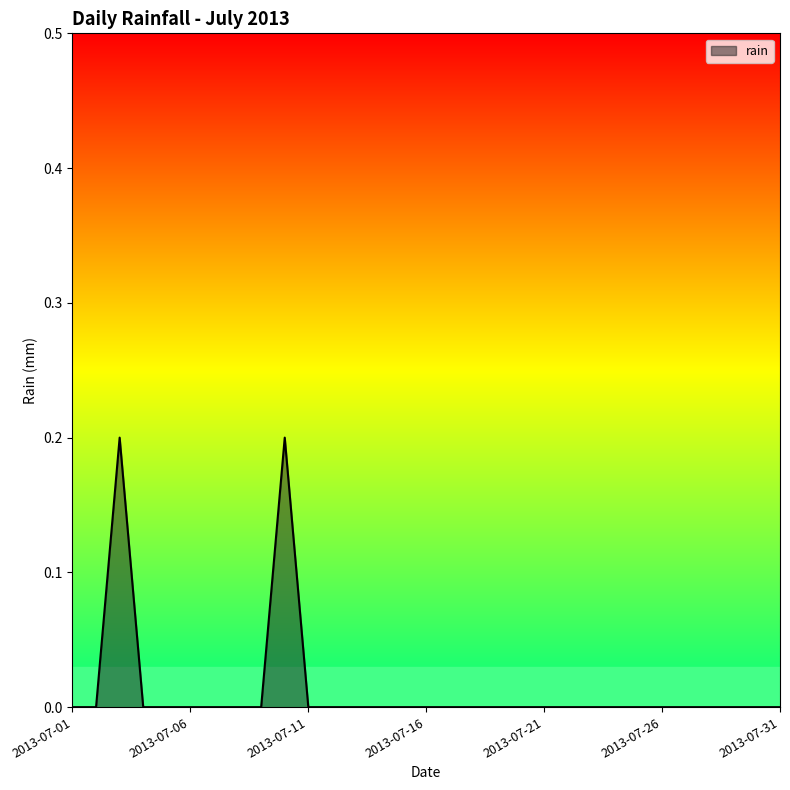

Rank the categories by value from highest to lowest.

2013-07-03, 2013-07-10, 2013-07-01, 2013-07-02, 2013-07-04, 2013-07-05, 2013-07-06, 2013-07-07, 2013-07-08, 2013-07-09, 2013-07-11, 2013-07-12, 2013-07-13, 2013-07-14, 2013-07-15, 2013-07-16, 2013-07-17, 2013-07-18, 2013-07-19, 2013-07-20, 2013-07-21, 2013-07-22, 2013-07-23, 2013-07-24, 2013-07-25, 2013-07-26, 2013-07-27, 2013-07-28, 2013-07-29, 2013-07-30, 2013-07-31